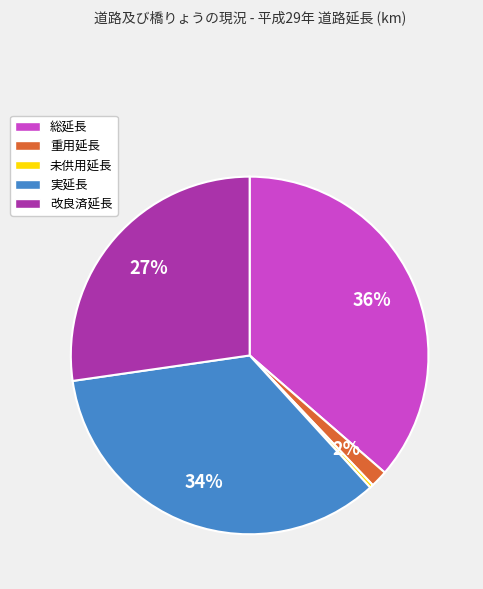

Which slice is the smallest?

未供用延長